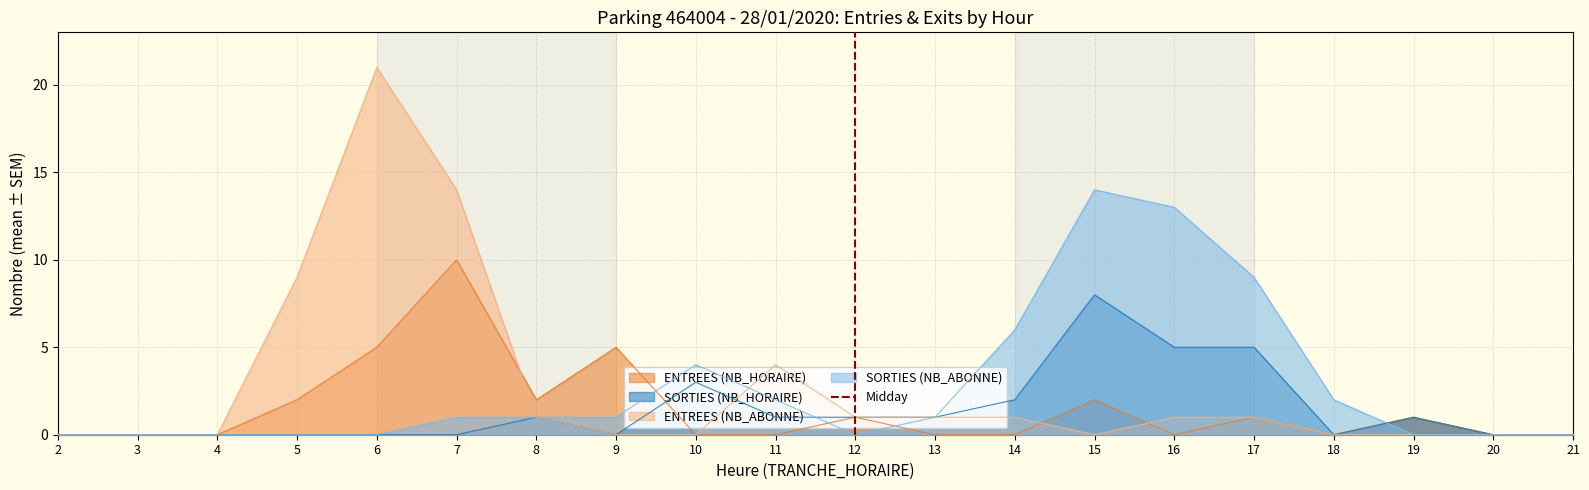

What is the maximum value for ENTREES (NB_HORAIRE)?

10